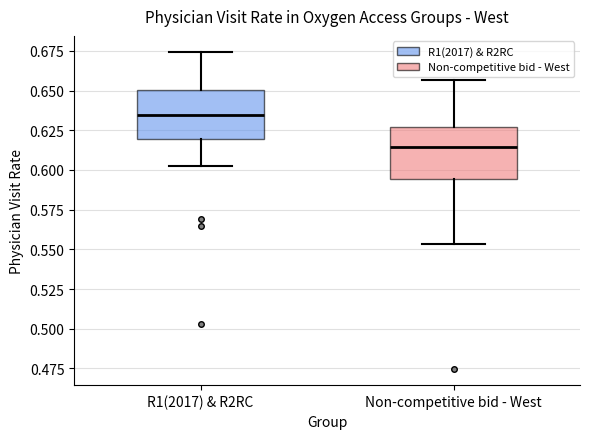

Which box has the lowest median line?

Non-competitive bid - West